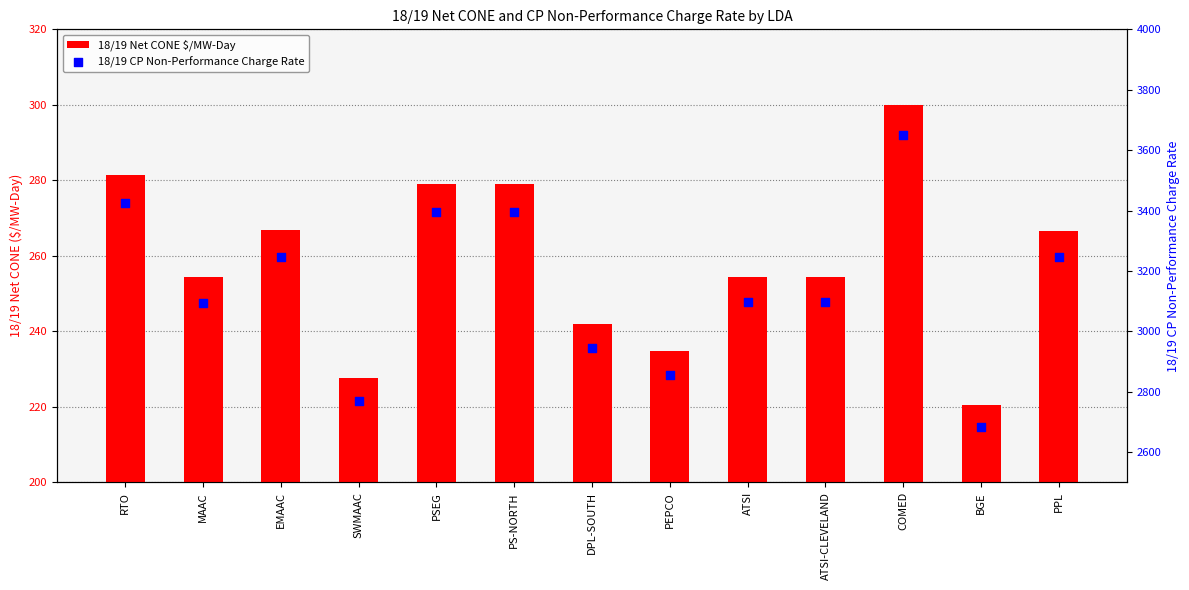

At how many categories does at least one series exceed 872?

13